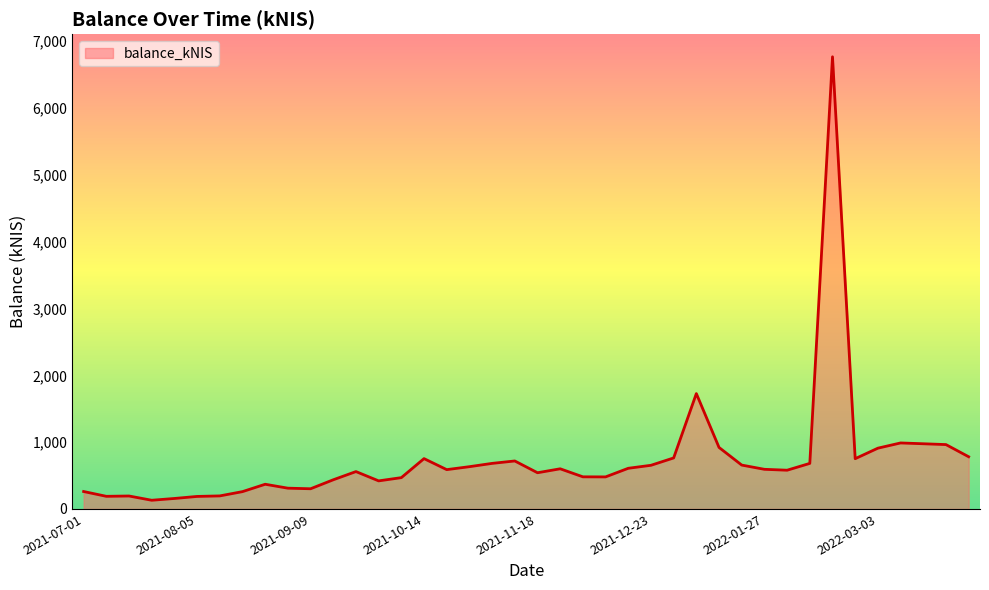

What is the greatest value displayed?

6767.7